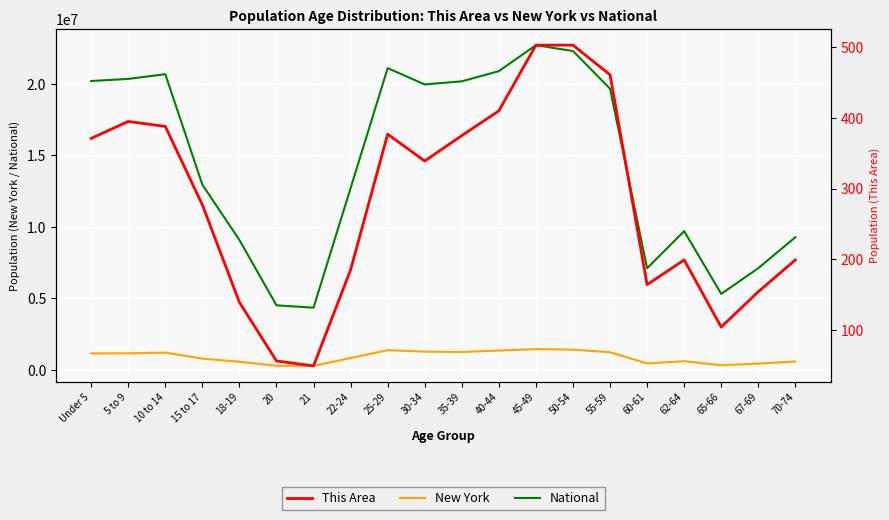

How many lines are shown in the chart?

3